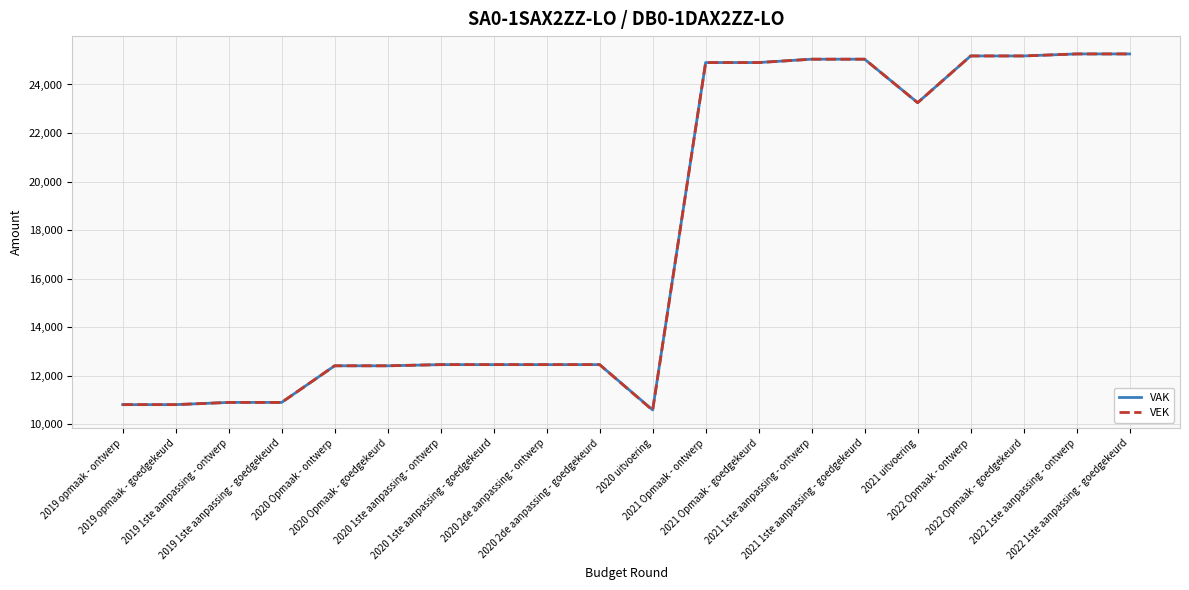

What is the minimum value for VAK?

10593